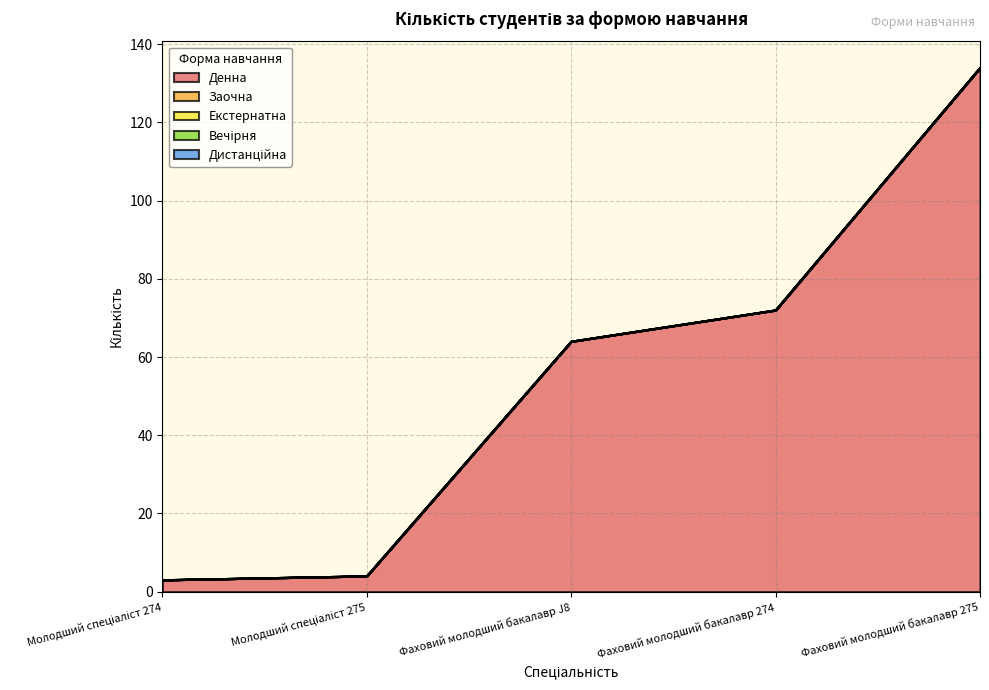

List the labels in order of Денна value, smallest first.

Молодший спеціаліст 274, Молодший спеціаліст 275, Фаховий молодший бакалавр J8, Фаховий молодший бакалавр 274, Фаховий молодший бакалавр 275